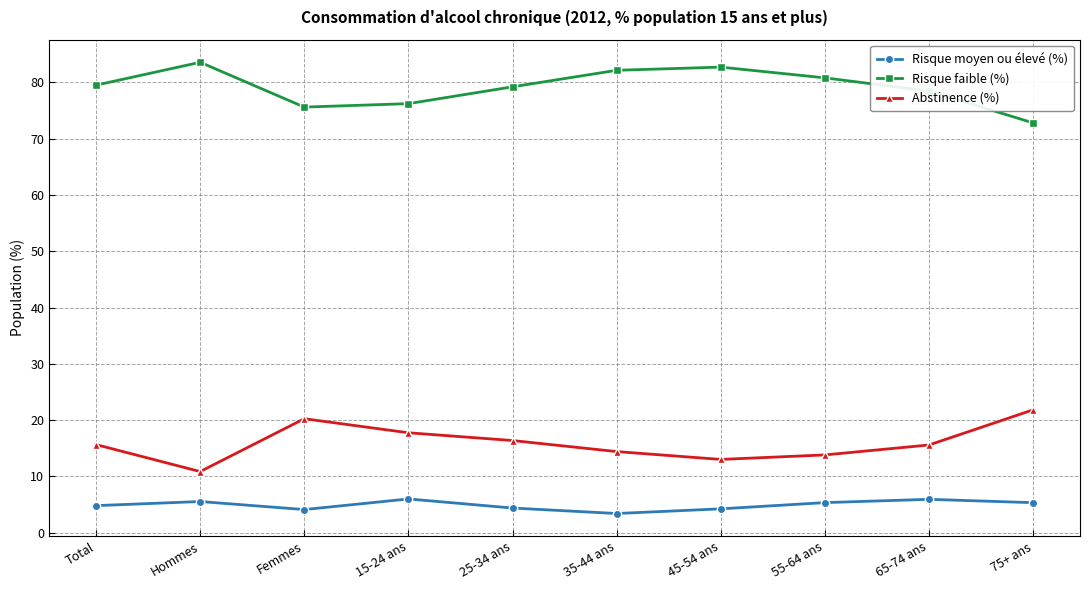

The Risque moyen ou élevé (%) series shows 5.6 at Hommes. True or false?

True